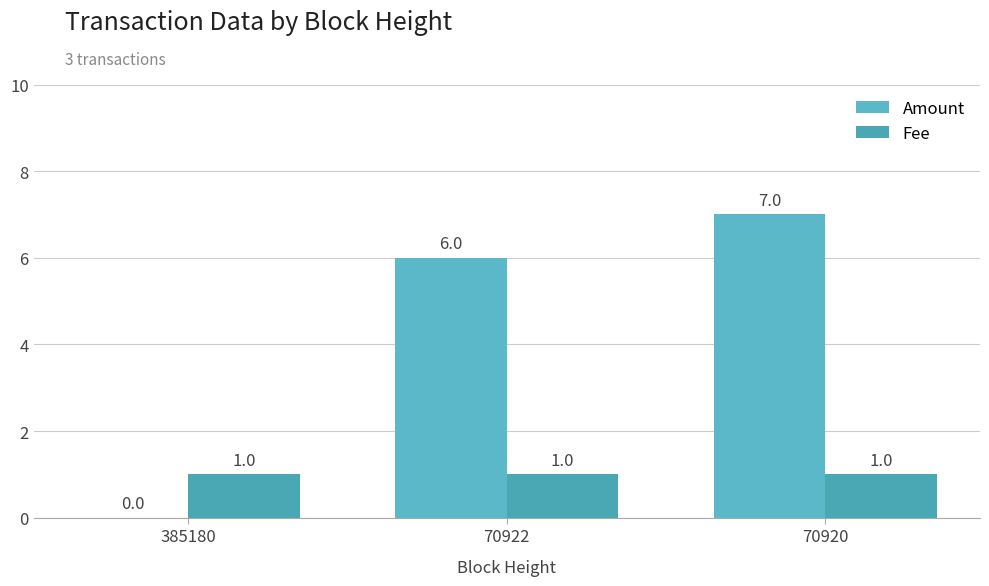

What is the spread (max minus min) of values at 70920?

6